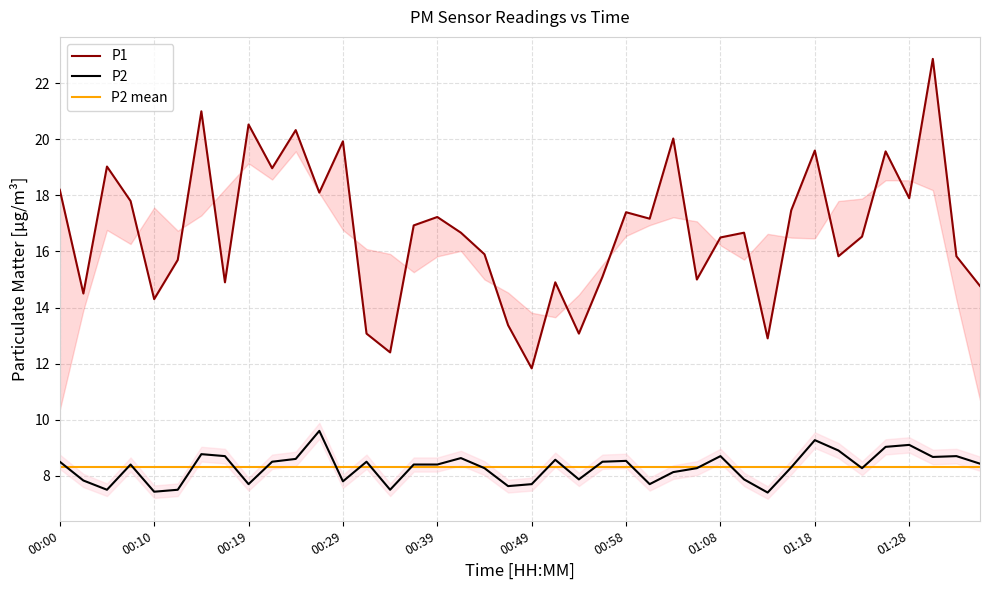

Reading right to left, extract all data points from this chart.

P1: 14.8	15.8	22.9	17.9	19.6	16.5	15.8	19.6	17.5	12.9	16.7	16.5	15.0	20.0	17.2	17.4	15.1	13.1	14.9	11.8	13.4	15.9	16.7	17.2	16.9	12.4	13.1	19.9	18.1	20.3	19.0	20.5	14.9	21.0	15.7	14.3	17.8	19.0	14.5	18.2
P2: 8.4	8.7	8.7	9.1	9.0	8.3	8.9	9.3	8.3	7.4	7.9	8.7	8.3	8.1	7.7	8.5	8.5	7.9	8.6	7.7	7.6	8.3	8.6	8.4	8.4	7.5	8.5	7.8	9.6	8.6	8.5	7.7	8.7	8.8	7.5	7.4	8.4	7.5	7.8	8.5
P2 mean: 8.3	8.3	8.3	8.3	8.3	8.3	8.3	8.3	8.3	8.3	8.3	8.3	8.3	8.3	8.3	8.3	8.3	8.3	8.3	8.3	8.3	8.3	8.3	8.3	8.3	8.3	8.3	8.3	8.3	8.3	8.3	8.3	8.3	8.3	8.3	8.3	8.3	8.3	8.3	8.3